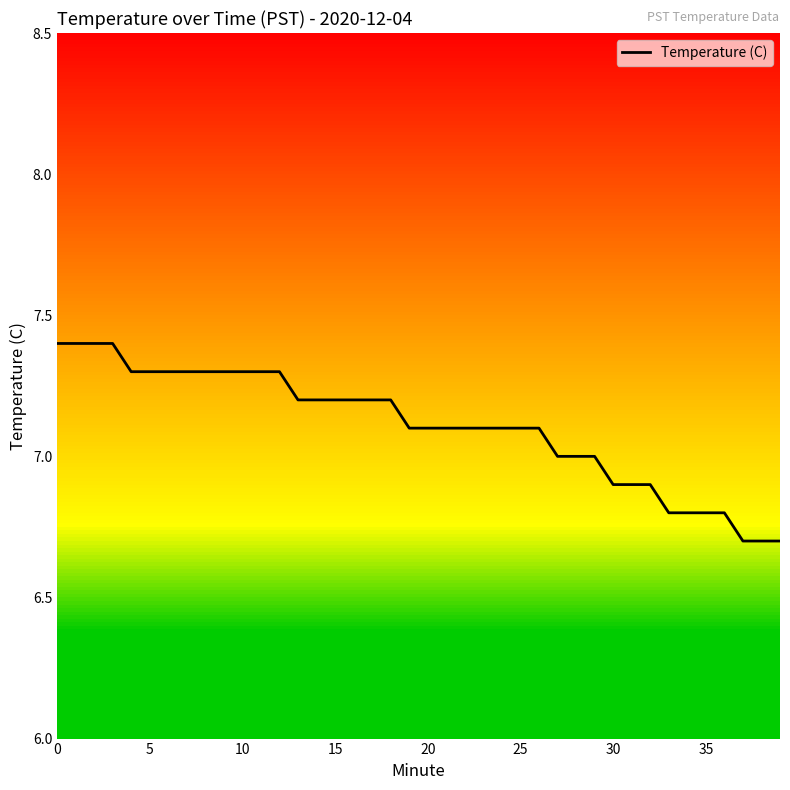

At which label is the value closest to 7?

27